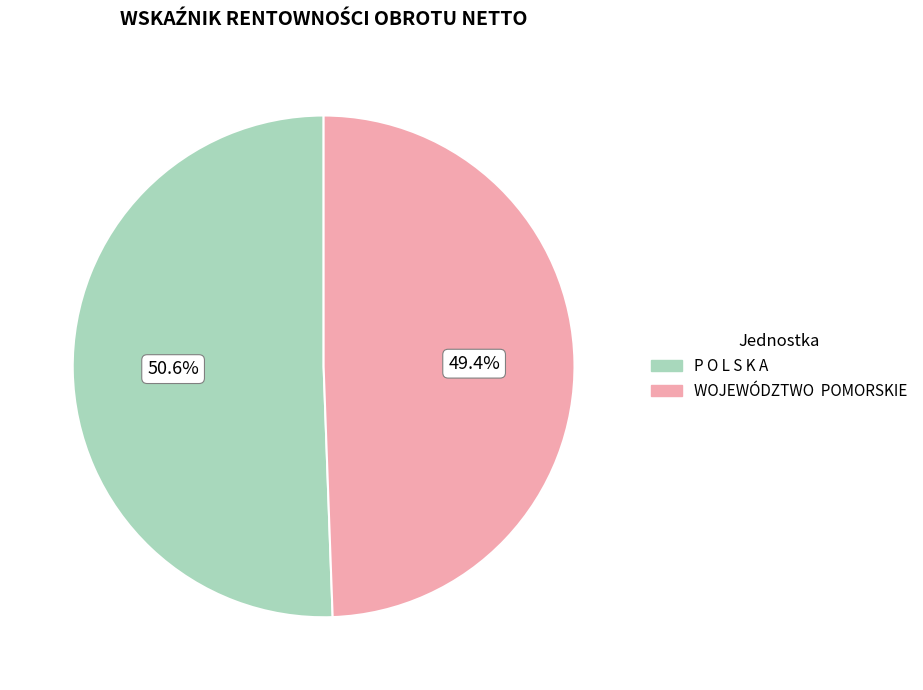

Combined, what portion of the pie is P O L S K A and WOJEWÓDZTWO POMORSKIE?

100.0%